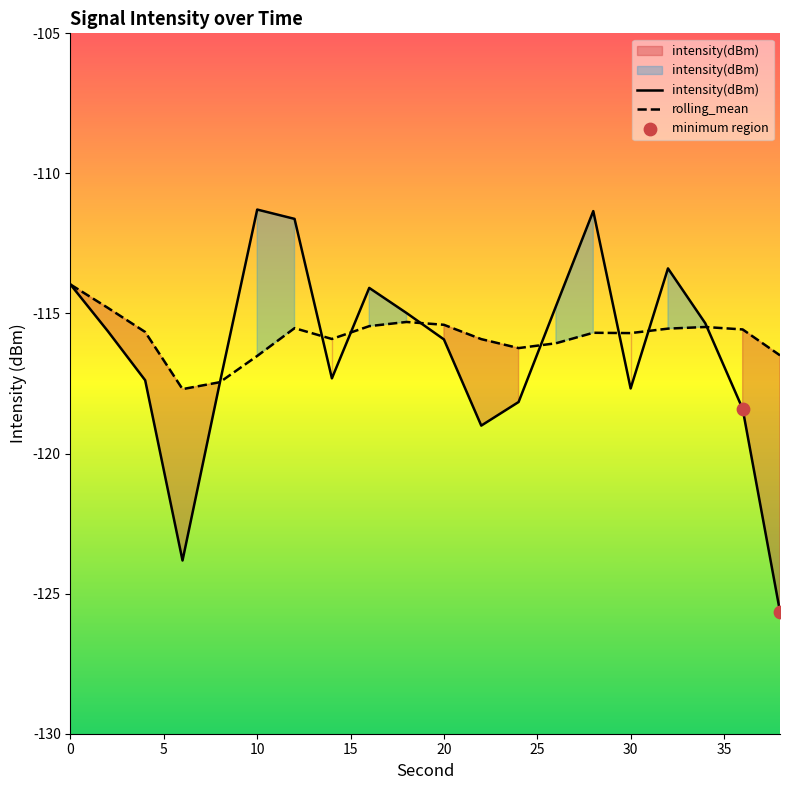

What are all the series names shown in the legend?

intensity(dBm), rolling_mean